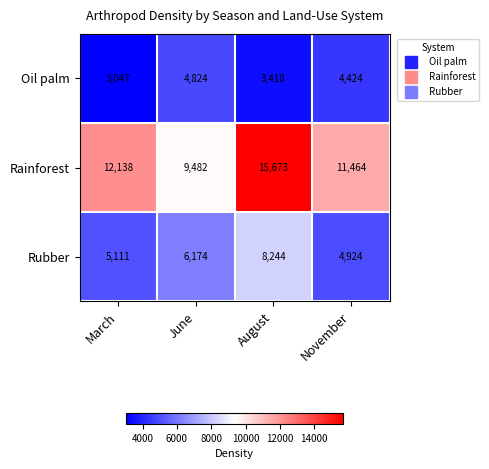

What is the difference between the second highest and second lowest values in the Rubber series?

1063